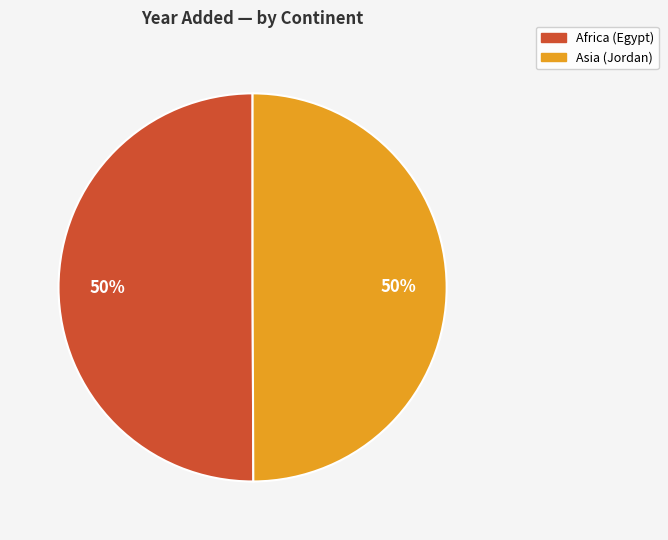

How many segments does this pie chart have?

2